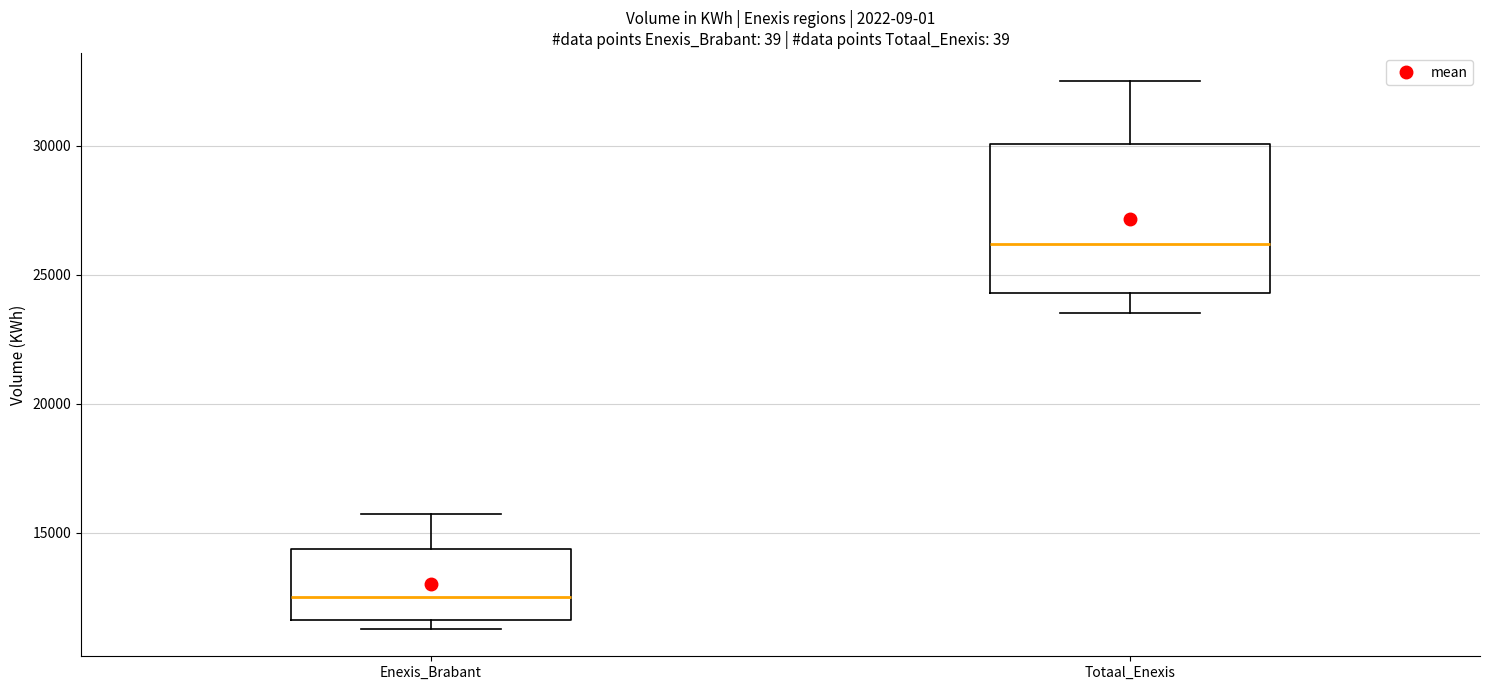

Where does the upper whisker of the box for Enexis_Brabant end on the y-axis? The values are not printed on the chart, so give them approximately, as read against the axis.

15500